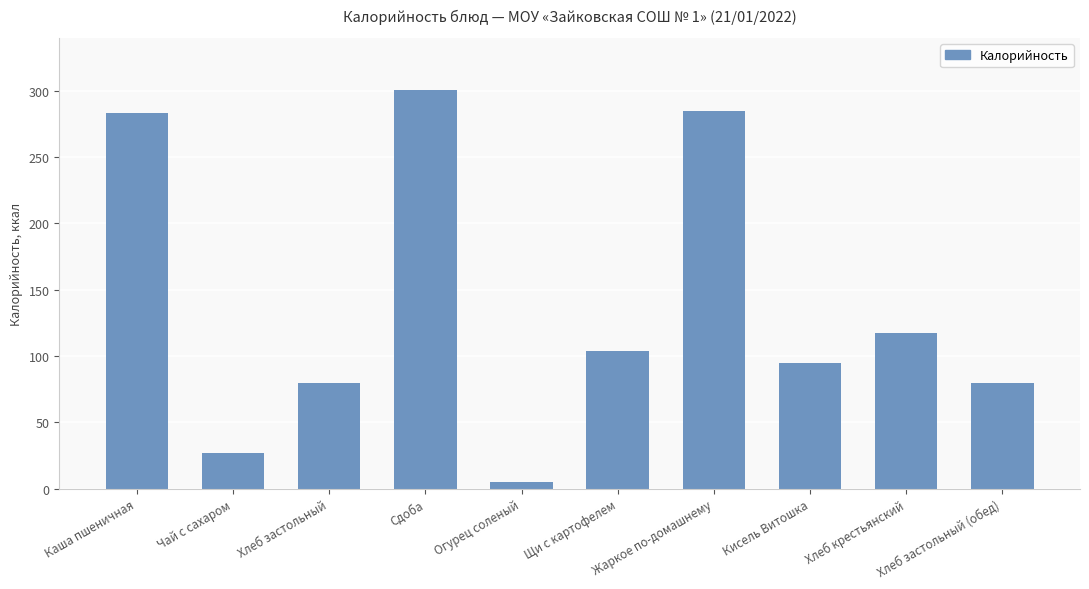

True or false: the data shows 133.8 at Хлеб застольный (обед).

False